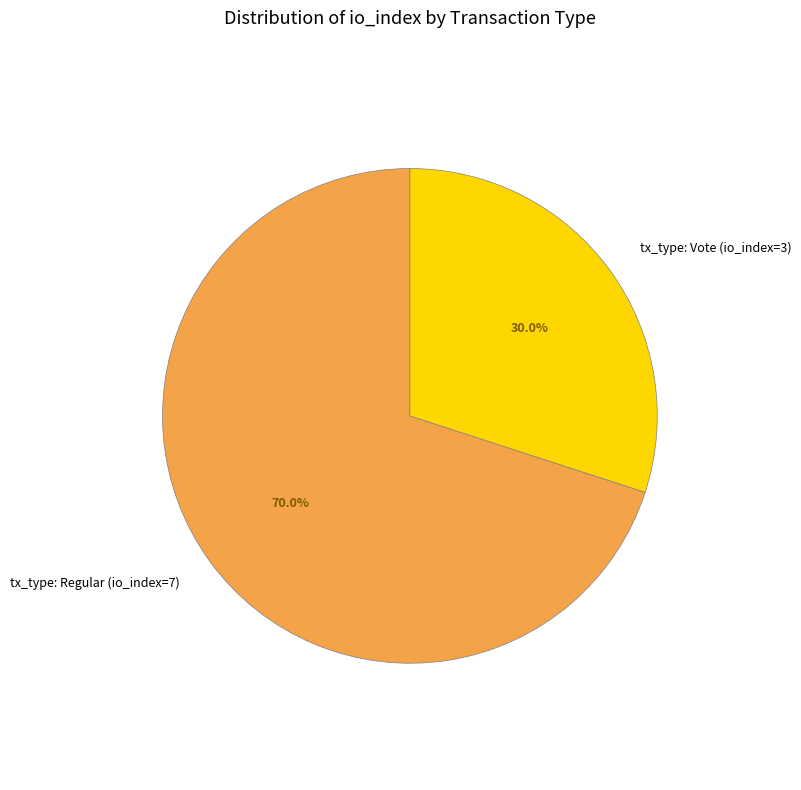

The tx_type: Vote (io_index=3) slice represents 30% of the pie. True or false?

True